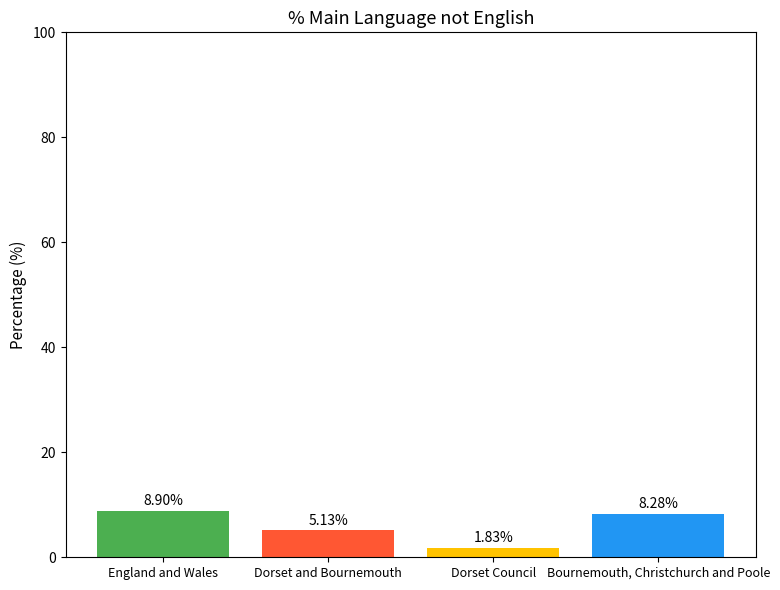

How many values are below 8?

2